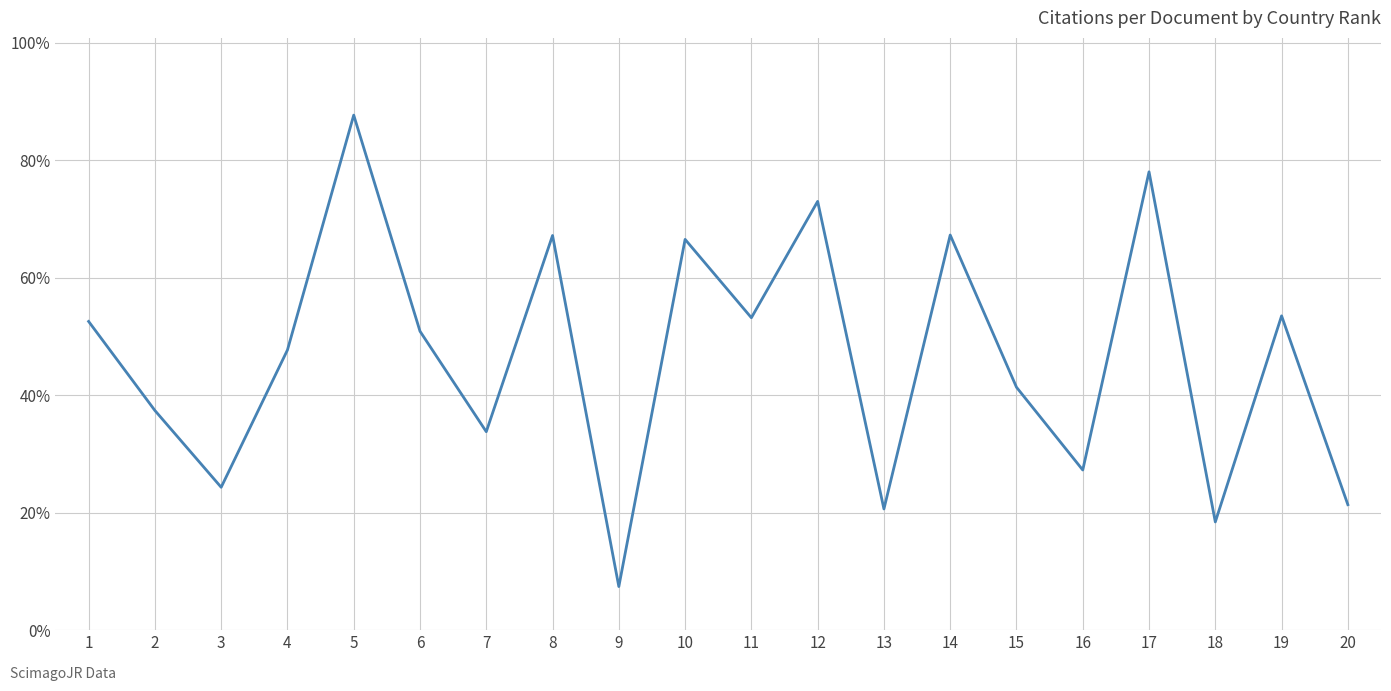

How many lines are shown in the chart?

1